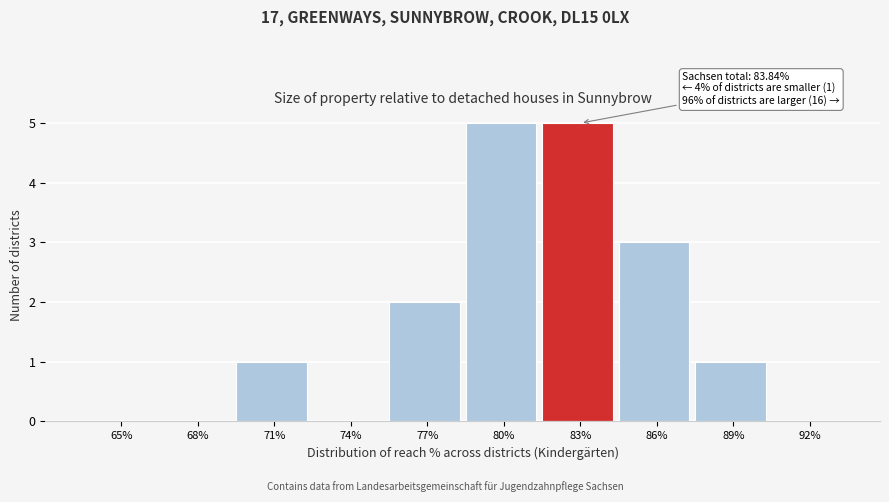

Reading left to right, transcribe all the data shown in this chart.

65%=0	68%=0	71%=1	74%=0	77%=2	80%=5	83%=5	86%=3	89%=1	92%=0